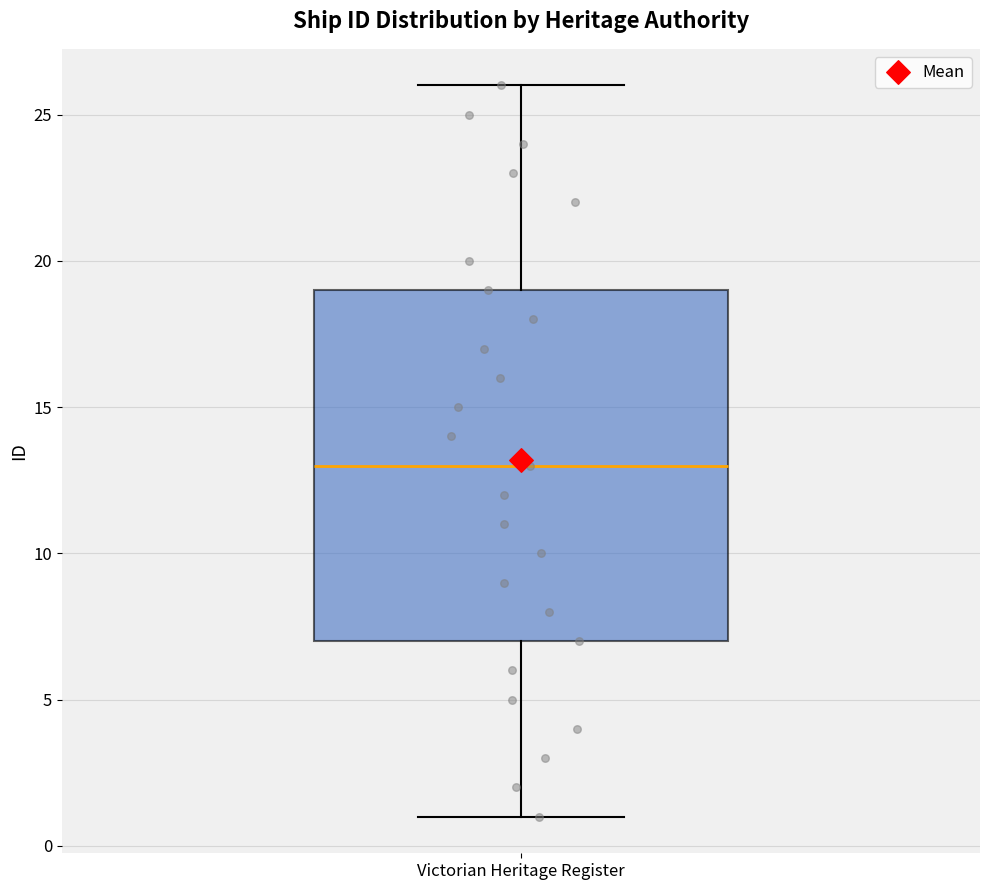

Where is the lower edge of the box for Victorian Heritage Register on the y-axis? The values are not printed on the chart, so give them approximately, as read against the axis.

7